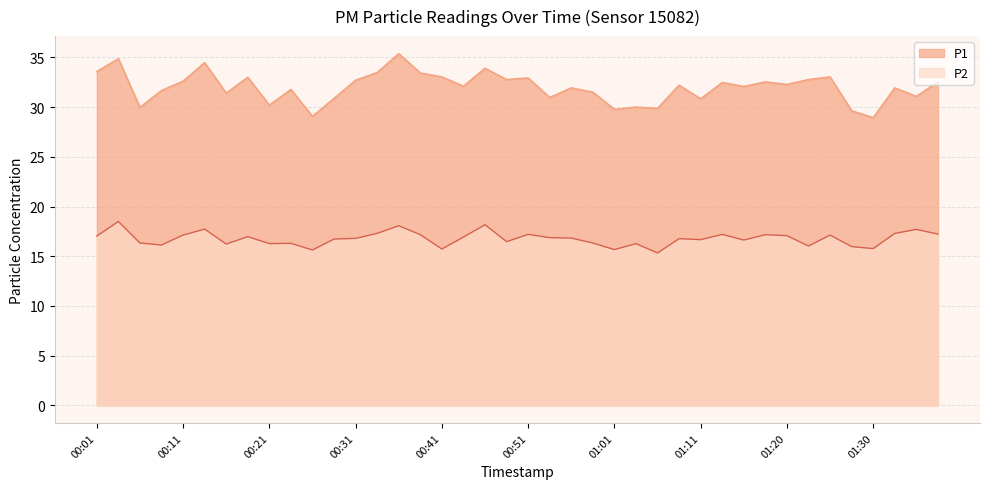

How many series are shown in this chart?

2